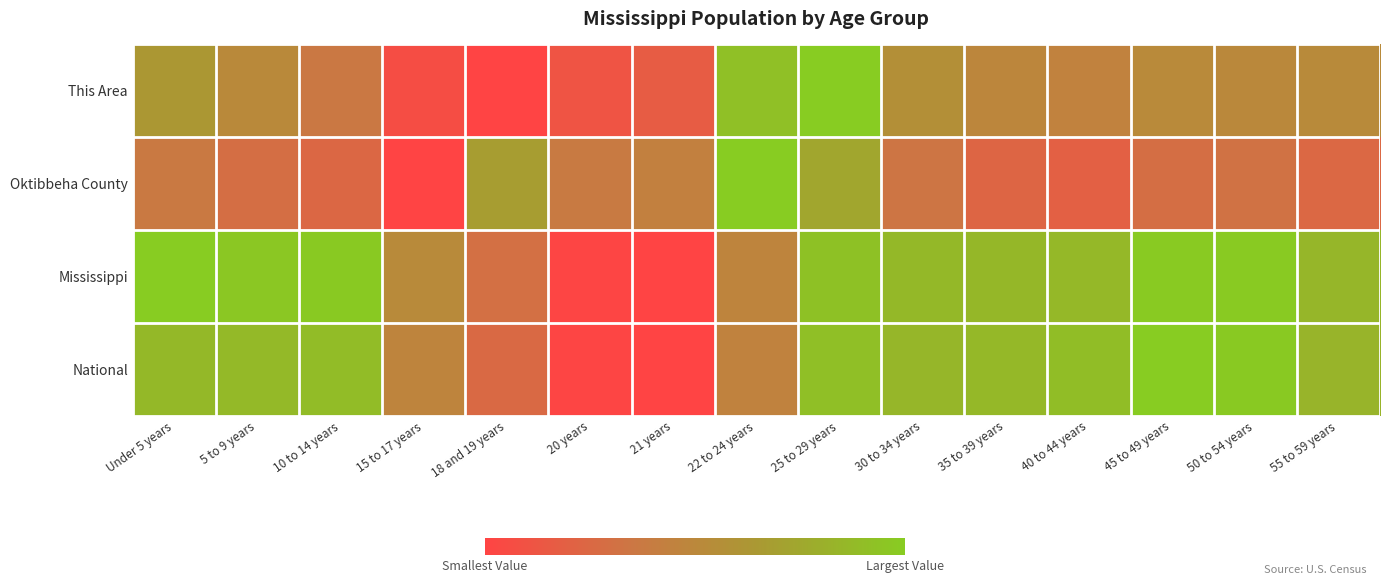

What is the greatest value displayed?

1.0